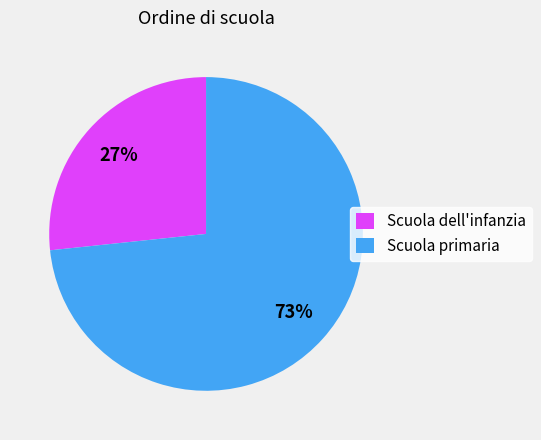

To the nearest percent, what portion does Scuola primaria represent?

73%